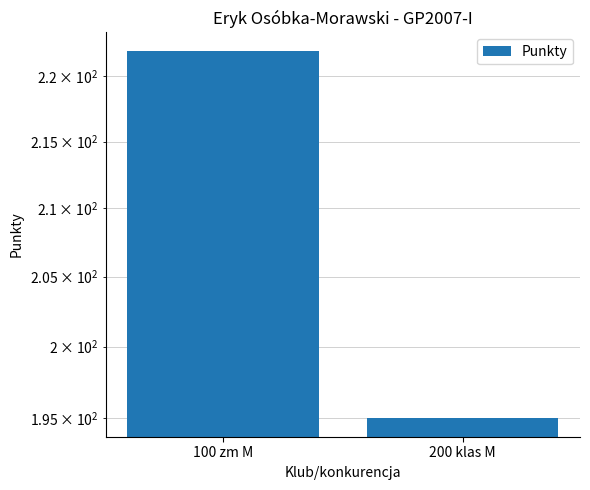

Reading left to right, extract all data points from this chart.

222	195